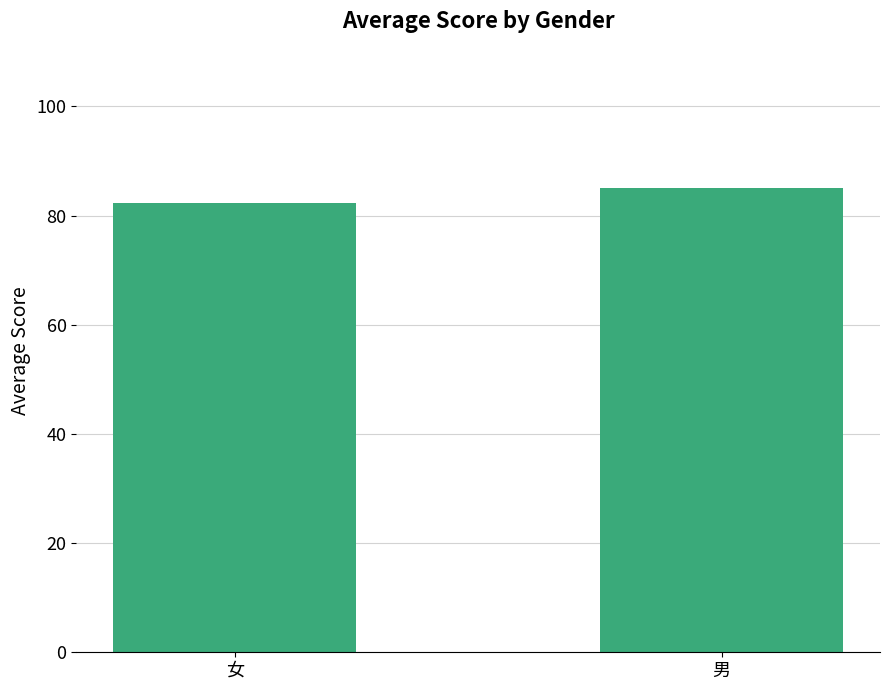

Reading right to left, transcribe all the data shown in this chart.

85.0	82.4